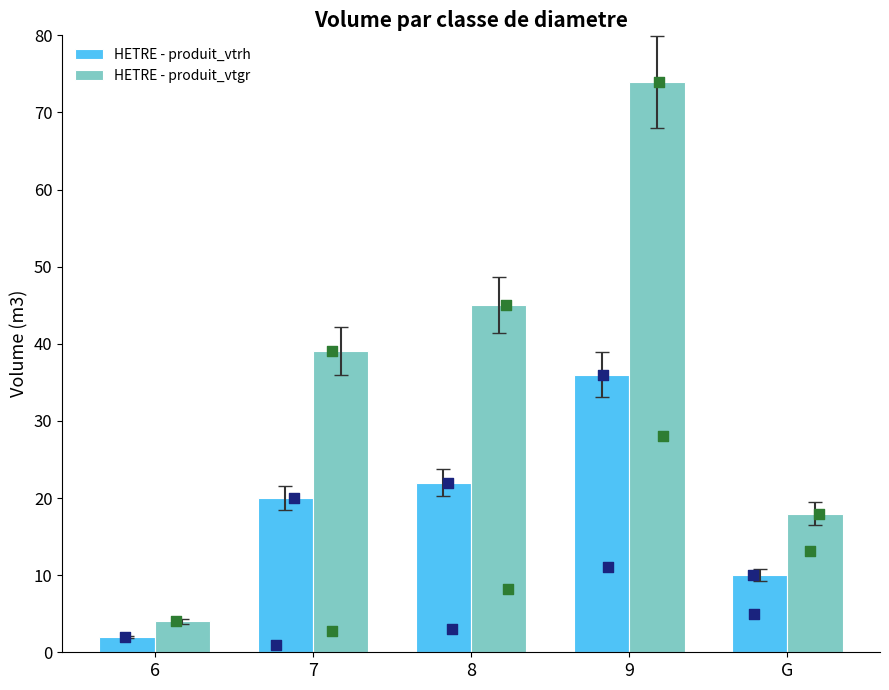

At which category is the sum across all series the highest?

9